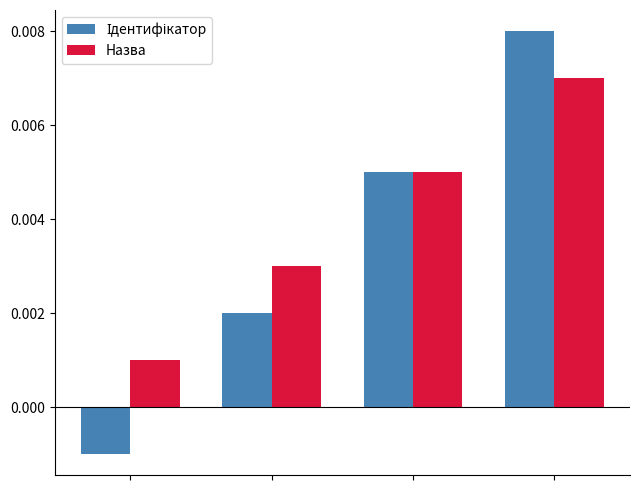

Does the chart contain stacked bars?

No